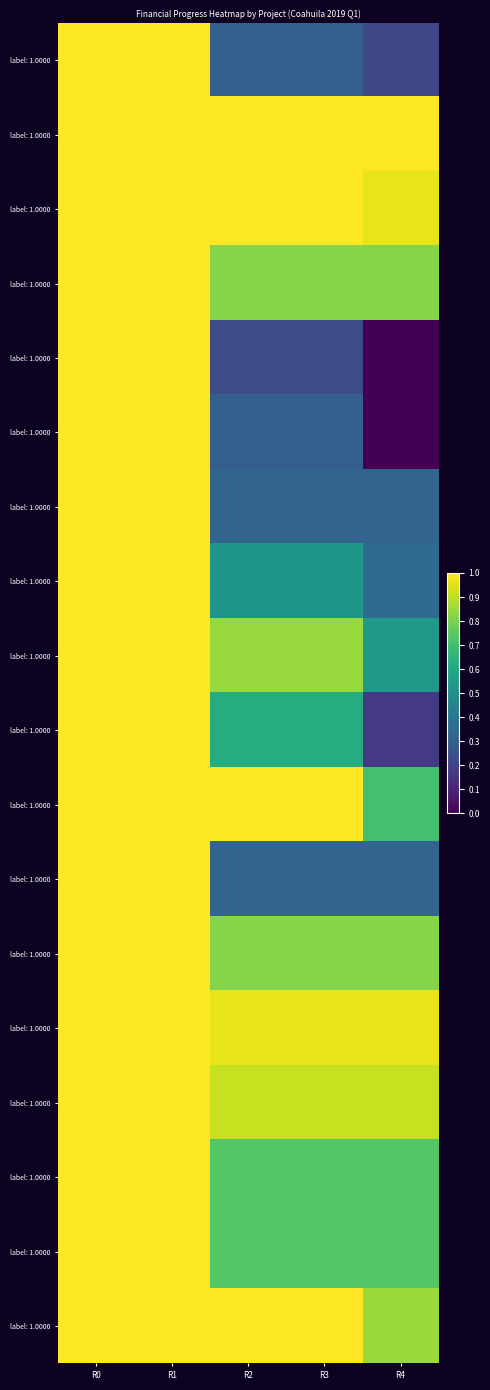

What is the maximum value shown in the chart?

1.0